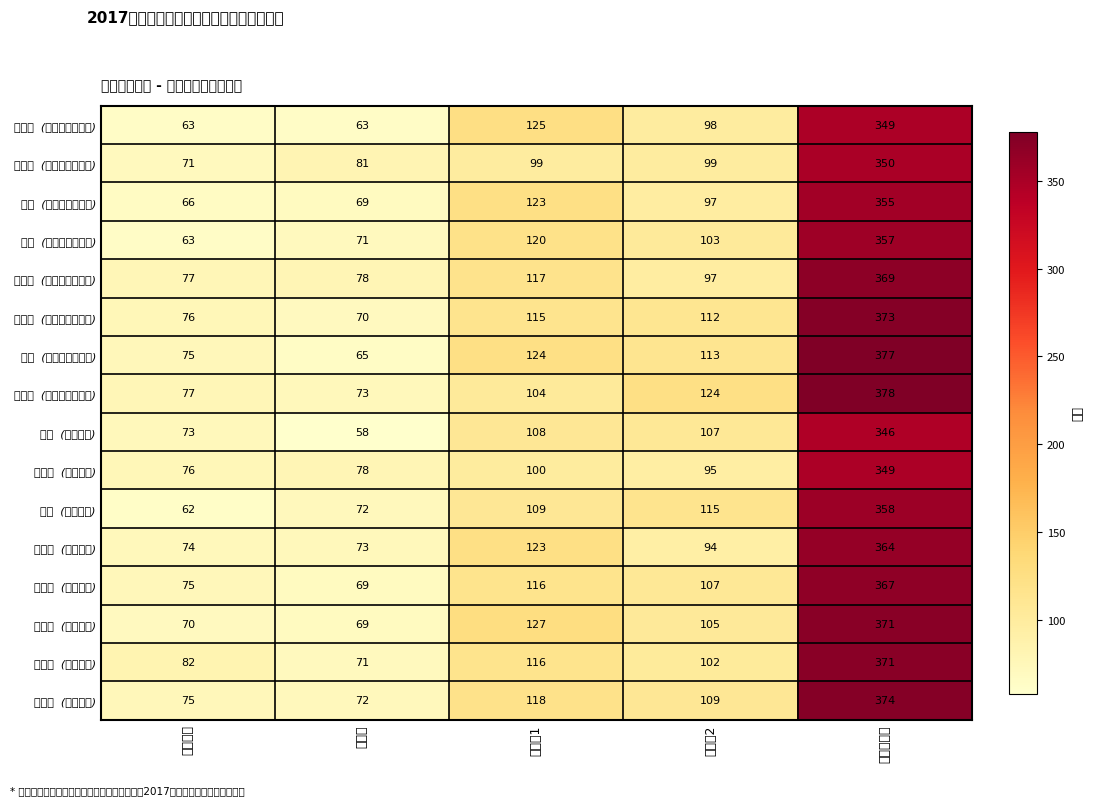

What is the maximum value shown in the chart?

378